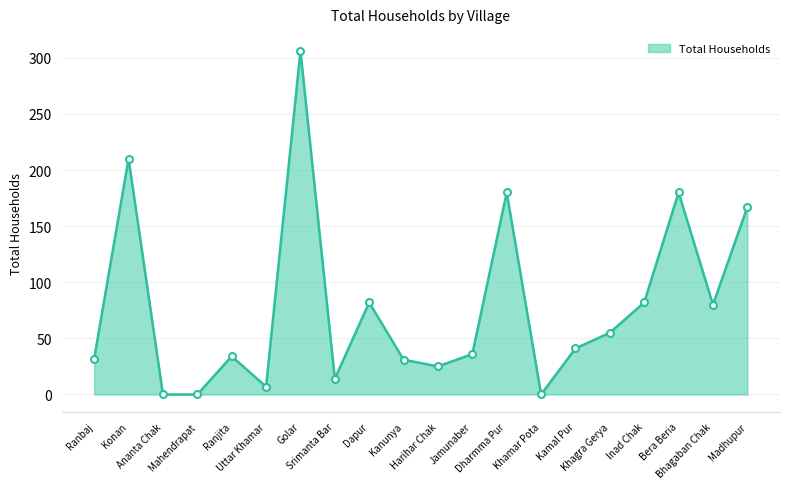

True or false: there are more than 0 points higher than both neighbors.

True